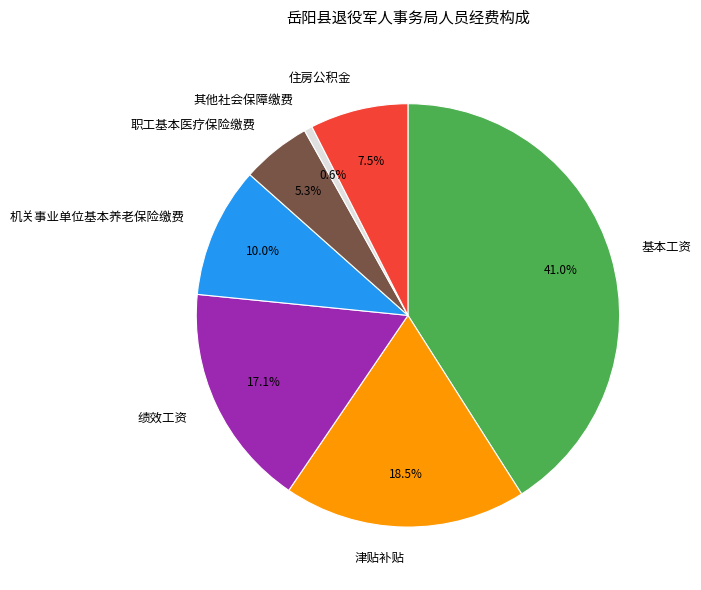

What is the ratio of the value at 其他社会保障缴费 to the value at 机关事业单位基本养老保险缴费?

0.1